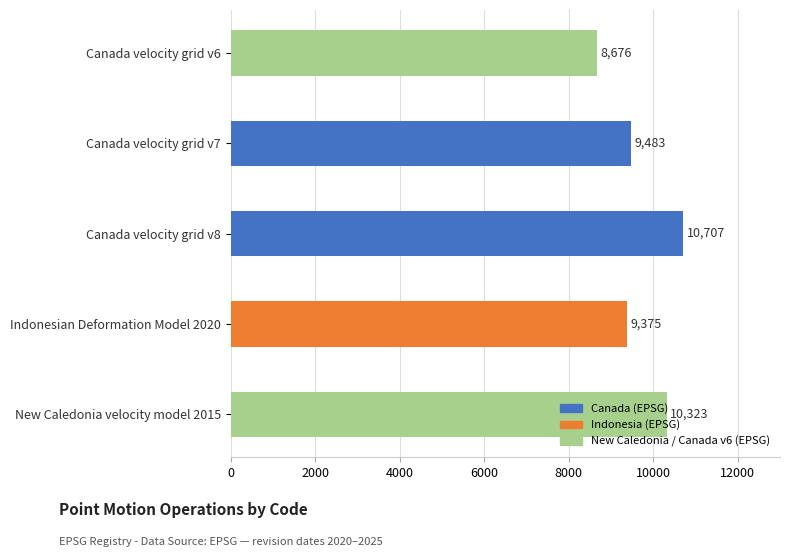

What is the sum of the values at Canada velocity grid v8 and New Caledonia velocity model 2015?

21030